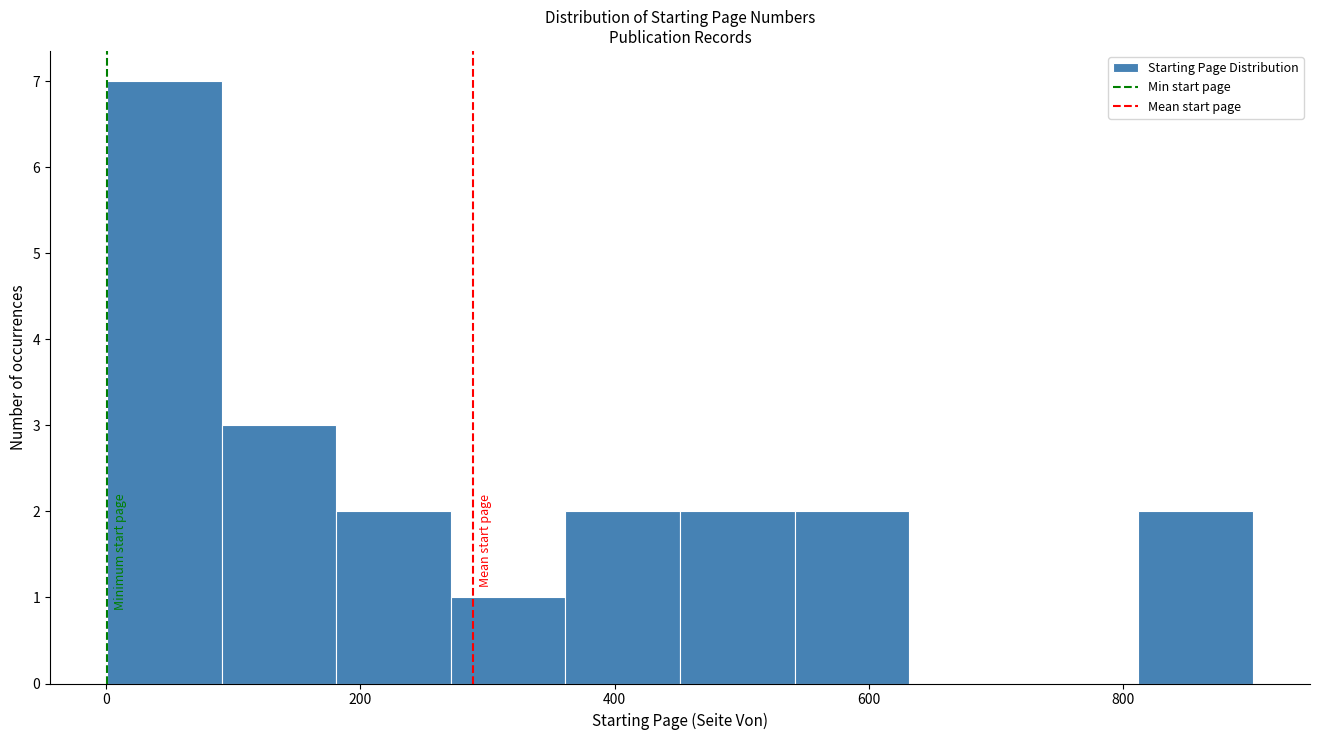

How tall is the bar that spans 540 to 640 on the x-axis? Neither the bar edges nor the heights are printed on the chart, so give them approximately, as read against the axes.

2